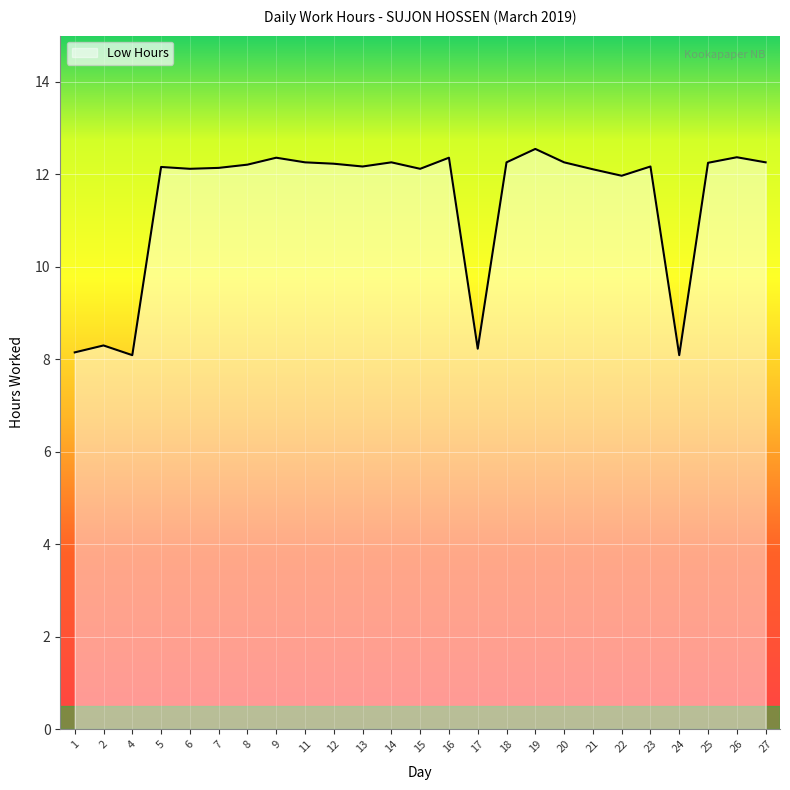

What is the change in value from 4 to 18?

+4.2